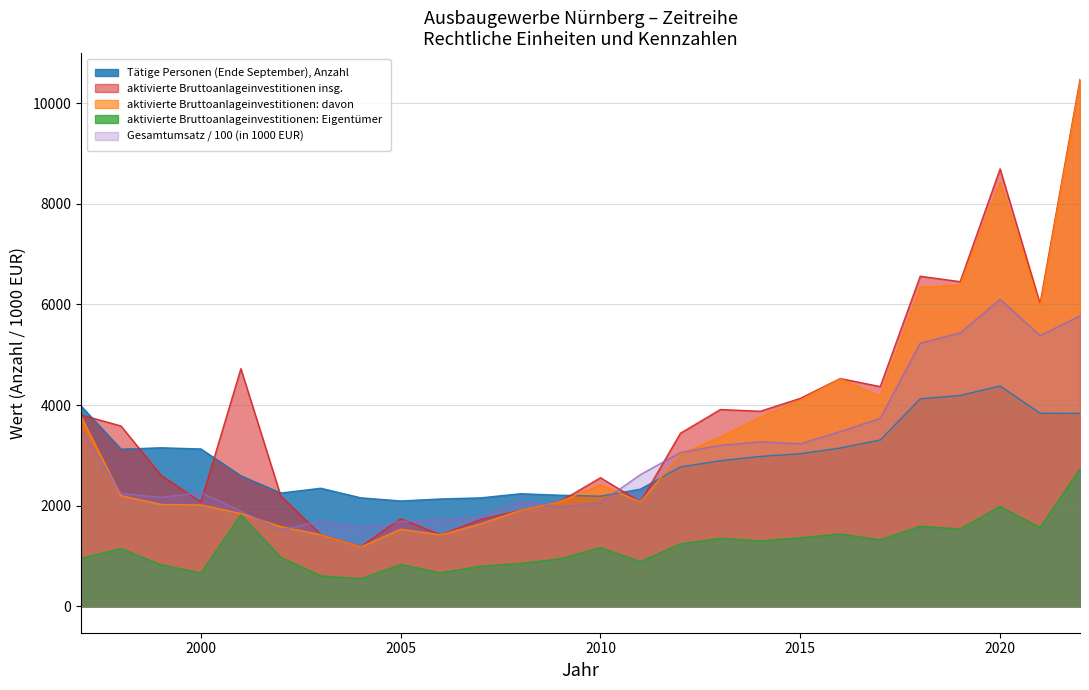

Is it true that aktivierte Bruttoanlageinvestitionen: davon equals 4180.0 at 2017?

True